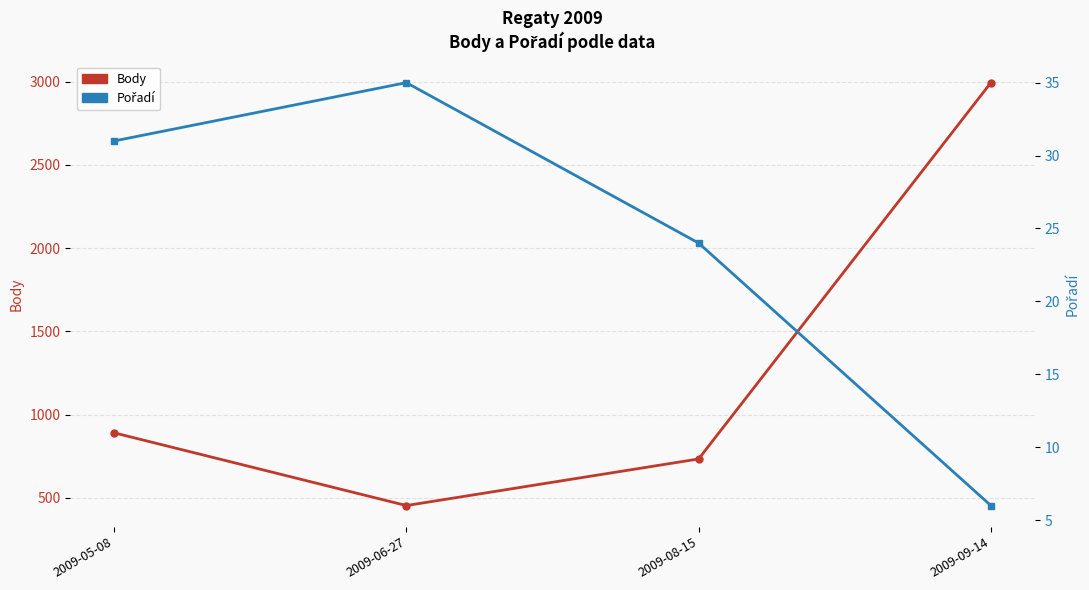

What is the spread (max minus min) of values at 2009-05-08?

859